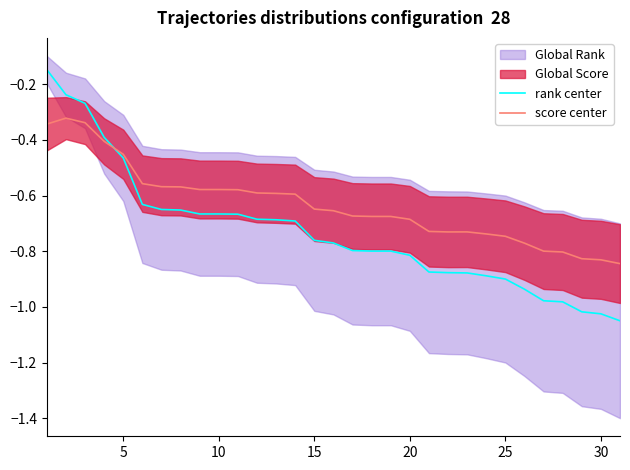

What is the lowest value of the score center series?

-0.8